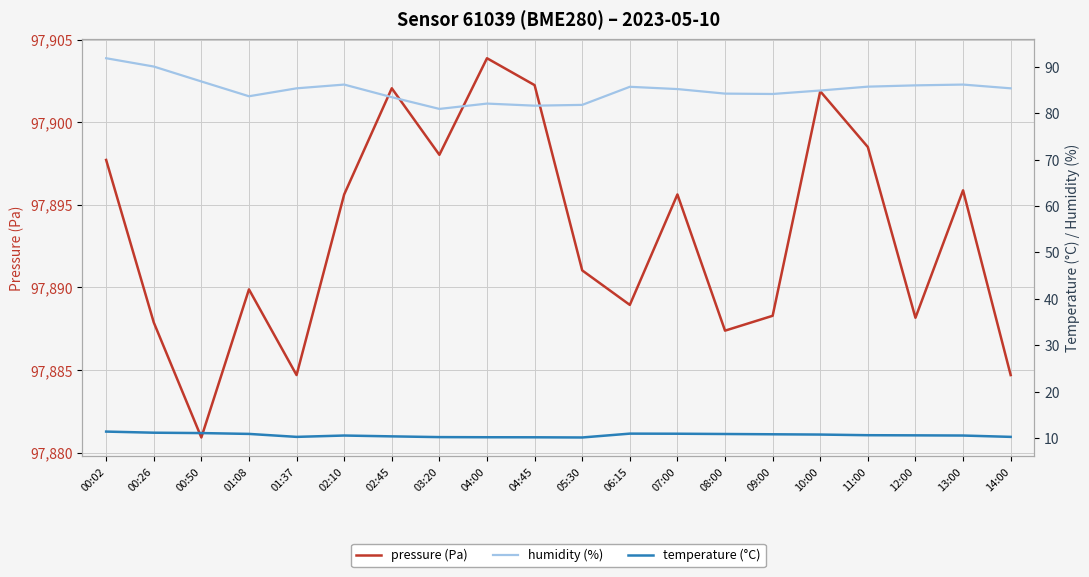

Reading left to right, transcribe all the data shown in this chart.

pressure (Pa): 00:02=97897.7	00:26=97887.9	00:50=97880.9	01:08=97889.9	01:37=97884.7	02:10=97895.6	02:45=97902.1	03:20=97898.0	04:00=97903.9	04:45=97902.2	05:30=97891.0	06:15=97888.9	07:00=97895.6	08:00=97887.4	09:00=97888.3	10:00=97901.9	11:00=97898.5	12:00=97888.2	13:00=97895.9	14:00=97884.7
humidity (%): 00:02=91.9	00:26=90.1	00:50=86.9	01:08=83.7	01:37=85.4	02:10=86.2	02:45=83.5	03:20=81.0	04:00=82.1	04:45=81.7	05:30=81.8	06:15=85.7	07:00=85.2	08:00=84.3	09:00=84.2	10:00=84.9	11:00=85.8	12:00=86.0	13:00=86.2	14:00=85.4
temperature (°C): 00:02=11.4	00:26=11.1	00:50=11.1	01:08=10.9	01:37=10.2	02:10=10.5	02:45=10.3	03:20=10.2	04:00=10.2	04:45=10.2	05:30=10.1	06:15=10.9	07:00=10.9	08:00=10.9	09:00=10.8	10:00=10.7	11:00=10.6	12:00=10.6	13:00=10.5	14:00=10.2